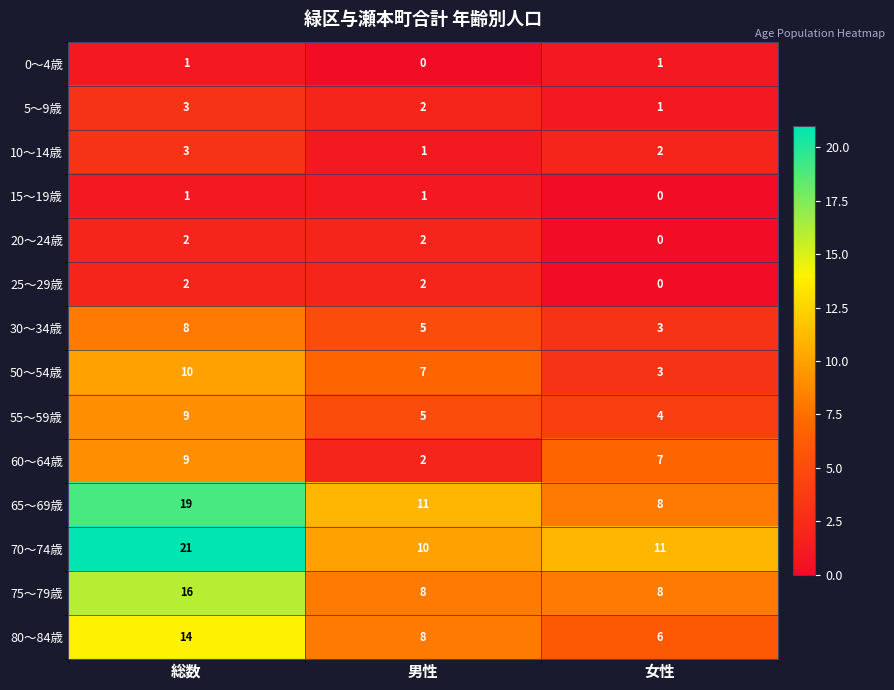

The value of 10～14歳 at 男性 is 1. True or false?

True